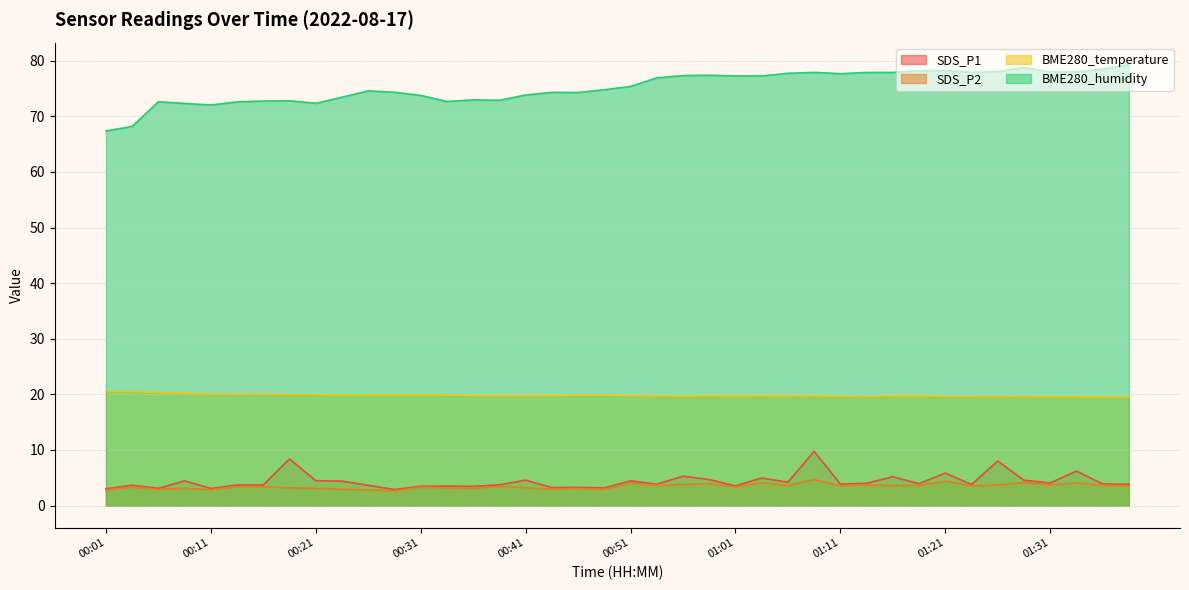

What is the total value across all series at 00:26?

101.0